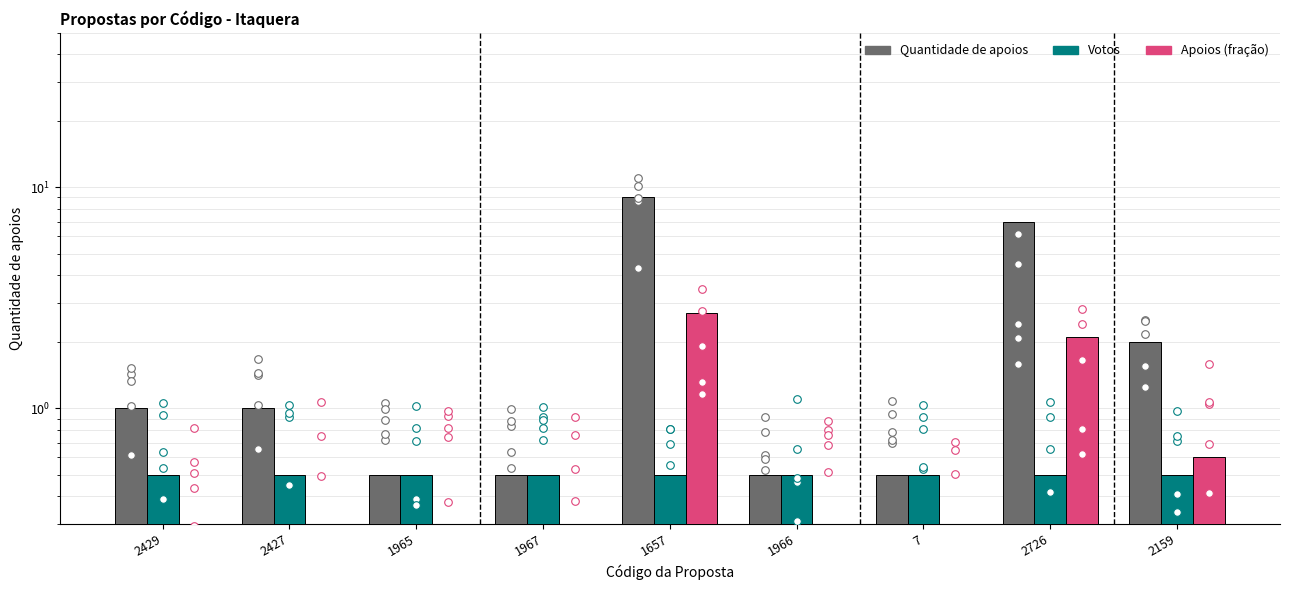

What are all the series names shown in the legend?

Quantidade de apoios, Votos, Apoios (fração)